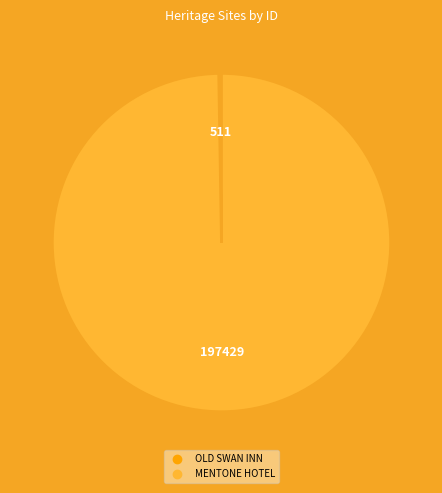

What is the largest slice in the pie chart?

MENTONE HOTEL